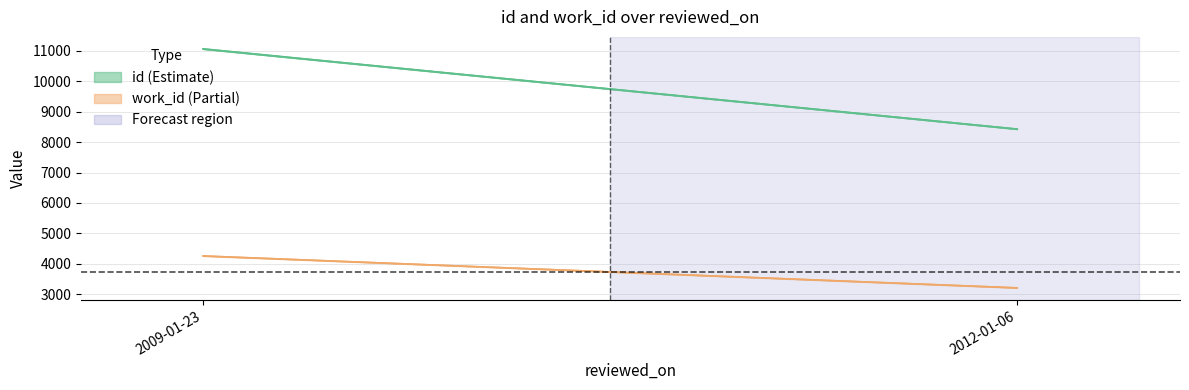

Is the value of id_upper at 2009-01-23 greater than the value of work_id_lower at 2012-01-06?

Yes